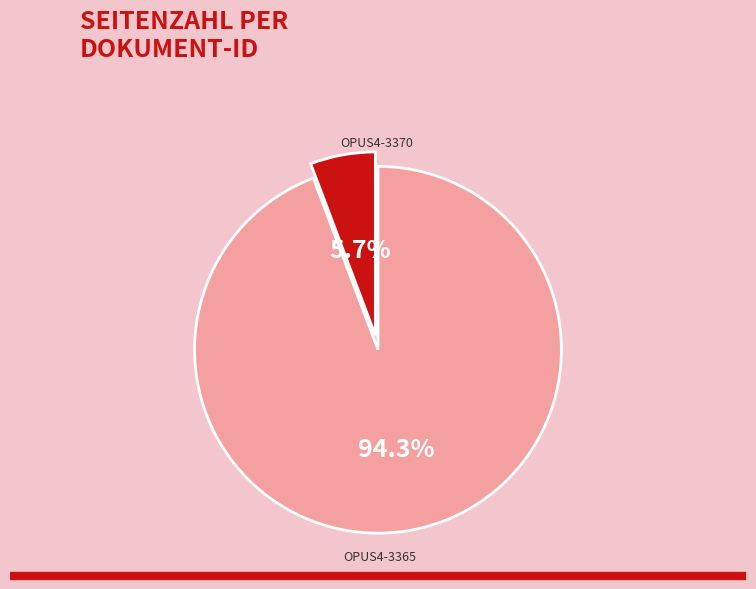

To the nearest percent, what is the average slice percentage?

50%